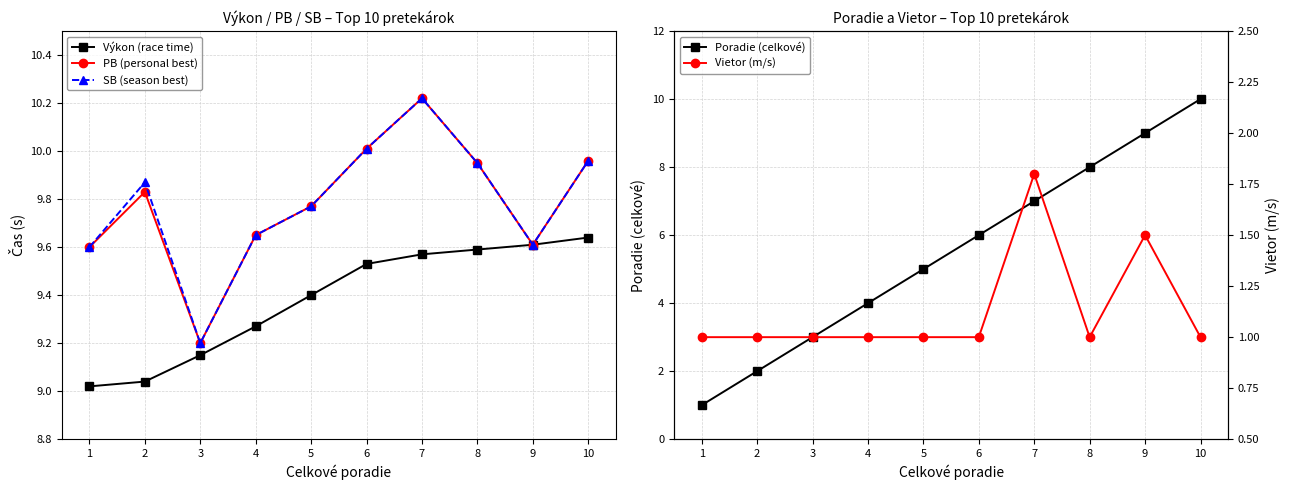

List the series in order of their peak value, highest first.

PB (personal best), SB (season best), Poradie (celkové), Výkon (race time), Vietor (m/s)